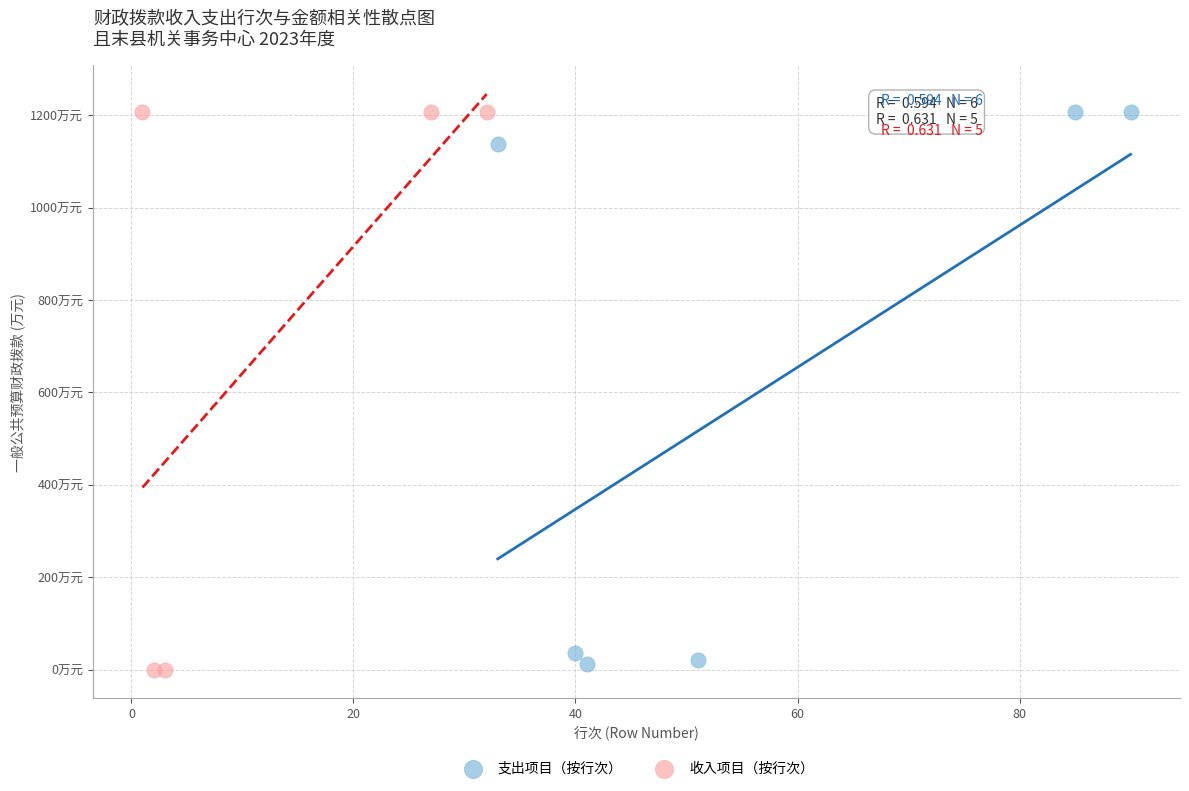

What are all the series names shown in the legend?

支出项目（按行次）, 收入项目（按行次）